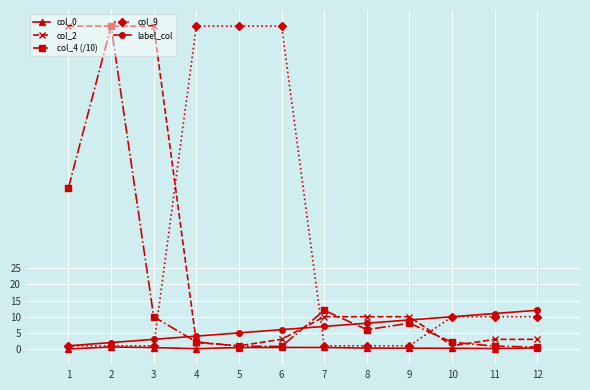

The value of col_2 at 2 is 100.0. True or false?

True